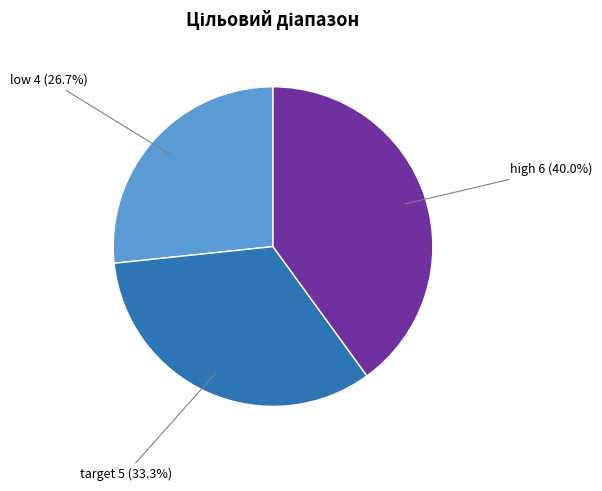

Does any single category account for the majority?

No